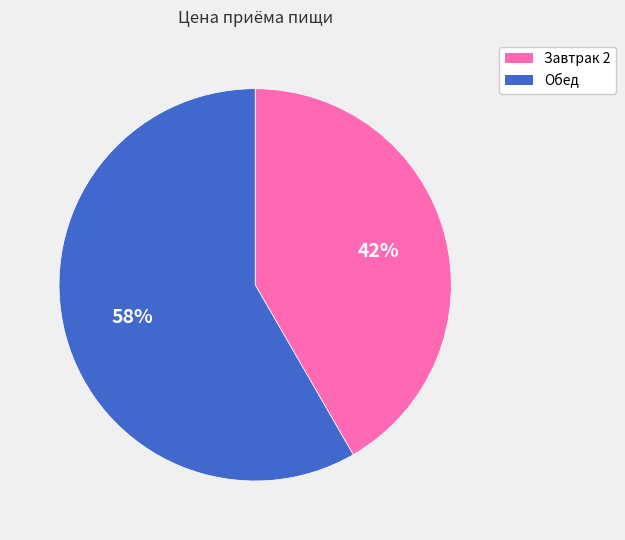

Which has a higher value, Обед or Завтрак 2?

Обед